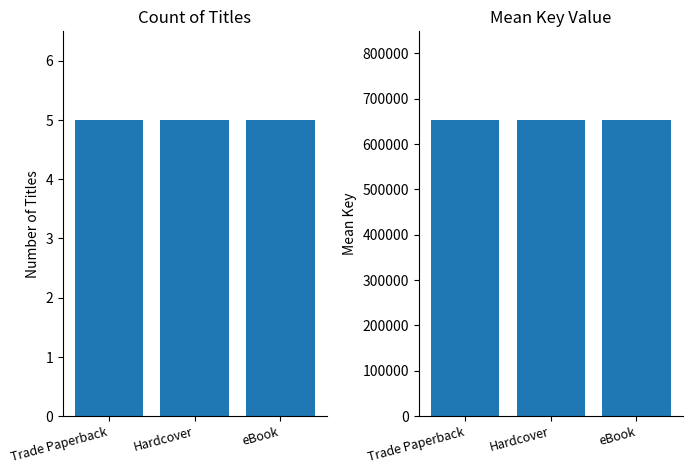

Rank the series at Hardcover from lowest to highest value.

Count of Titles, Mean Key